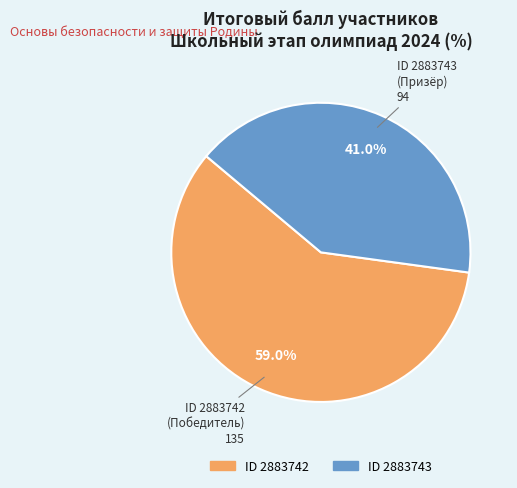

Is there any slice that represents more than half of the pie?

Yes